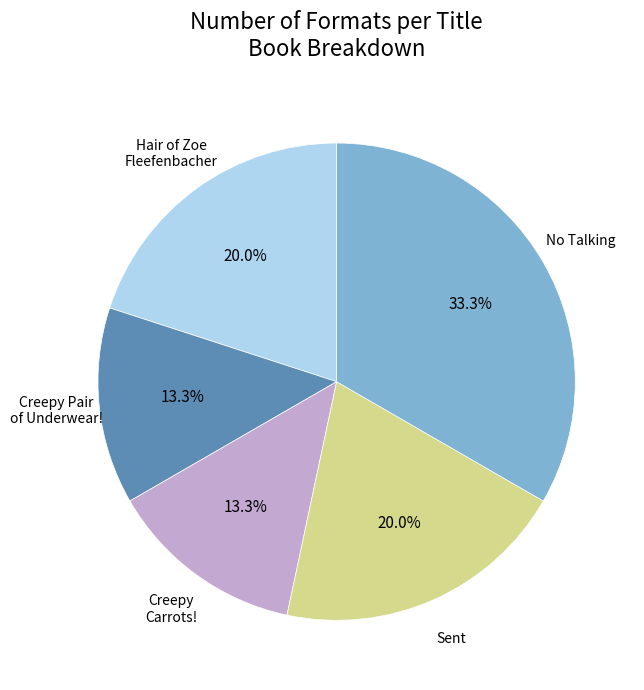

Is there a majority slice in this chart?

No